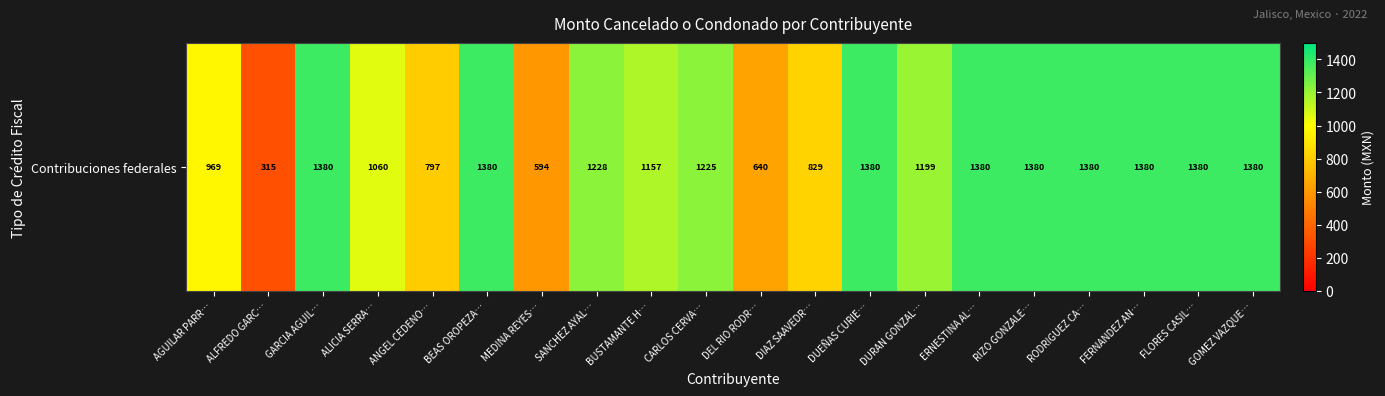

Is it true that the value at DURAN GONZAL… is 1198.8?

True